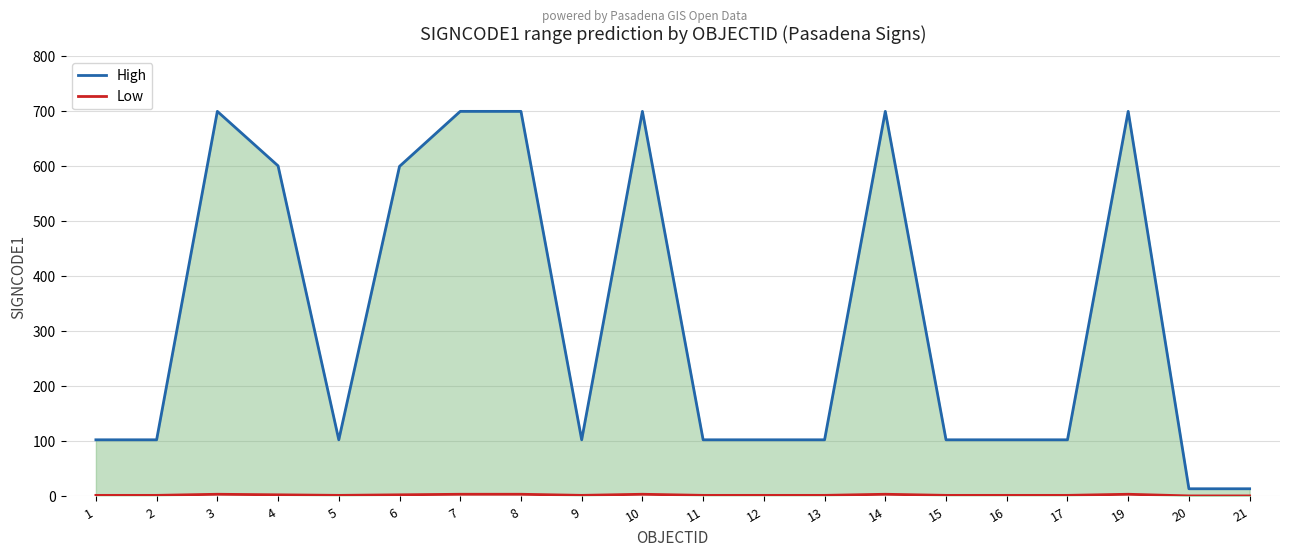

Count the number of categories in the chart.

20